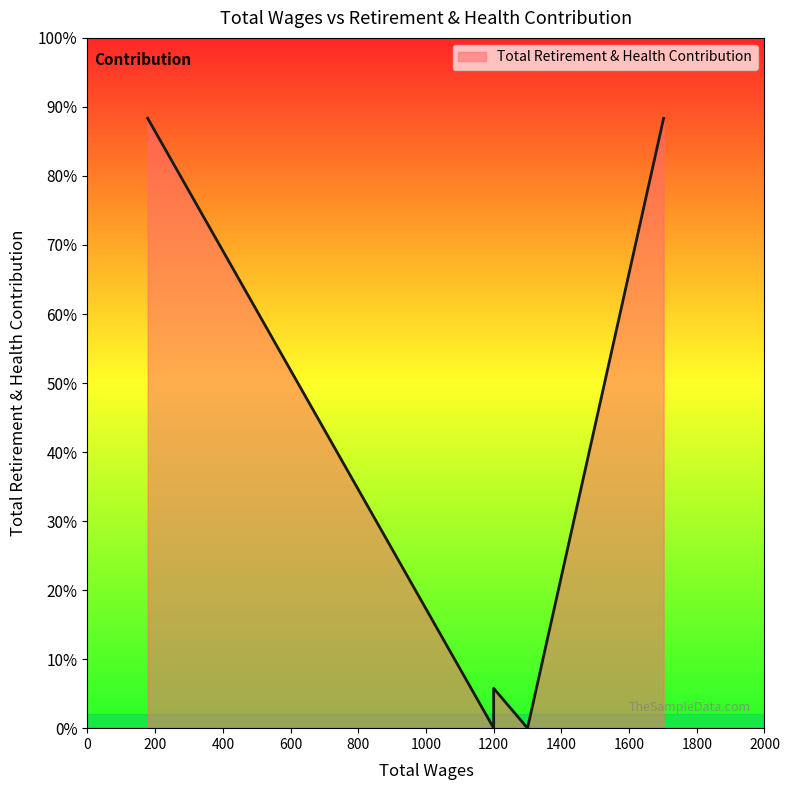

At which category does the chart reach its peak across all series?

1702.0